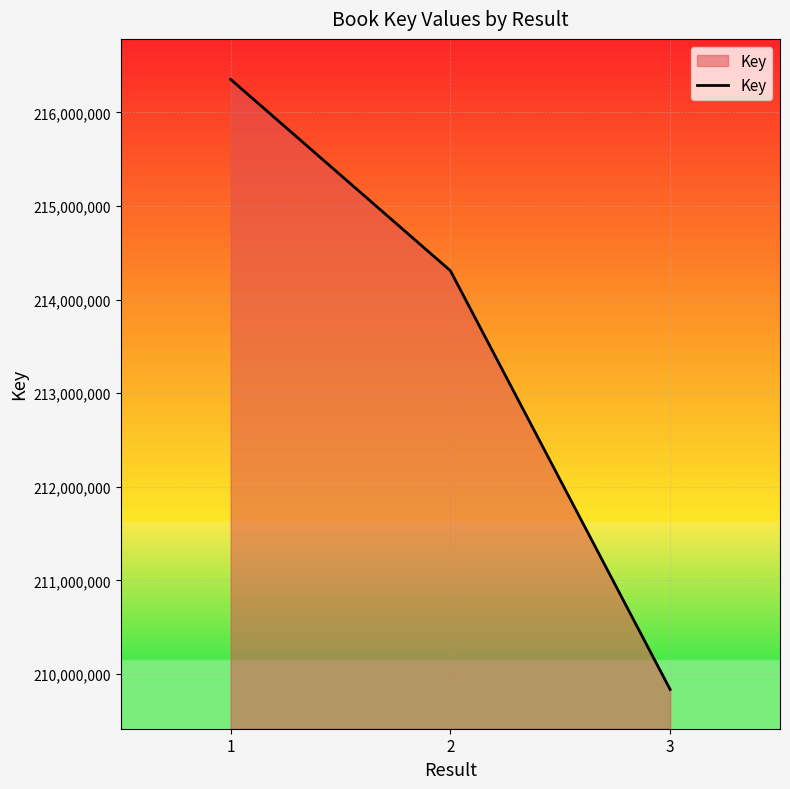

Reading left to right, transcribe all the data shown in this chart.

1=216353931	2=214309345	3=209834265